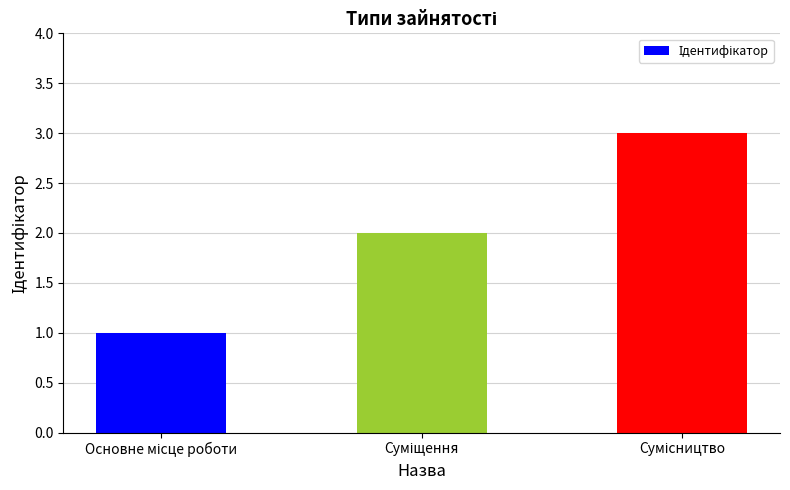

What is the greatest value displayed?

3